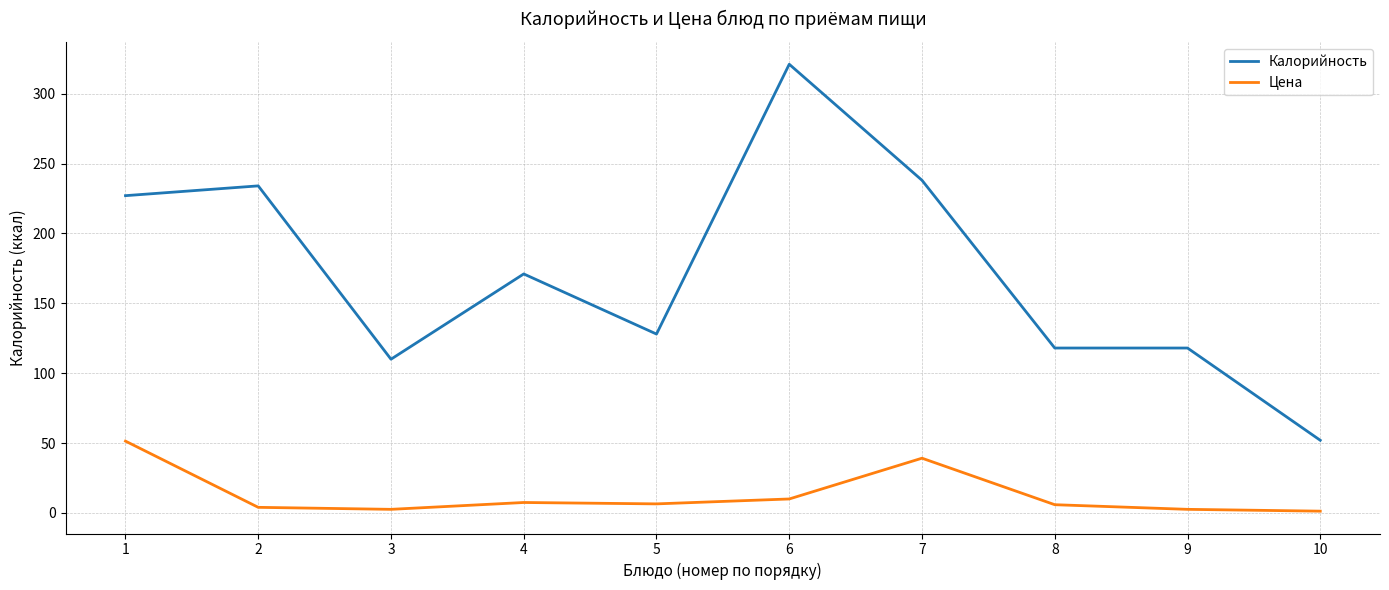

Between 4 and 6, which series saw the biggest shift?

Калорийность